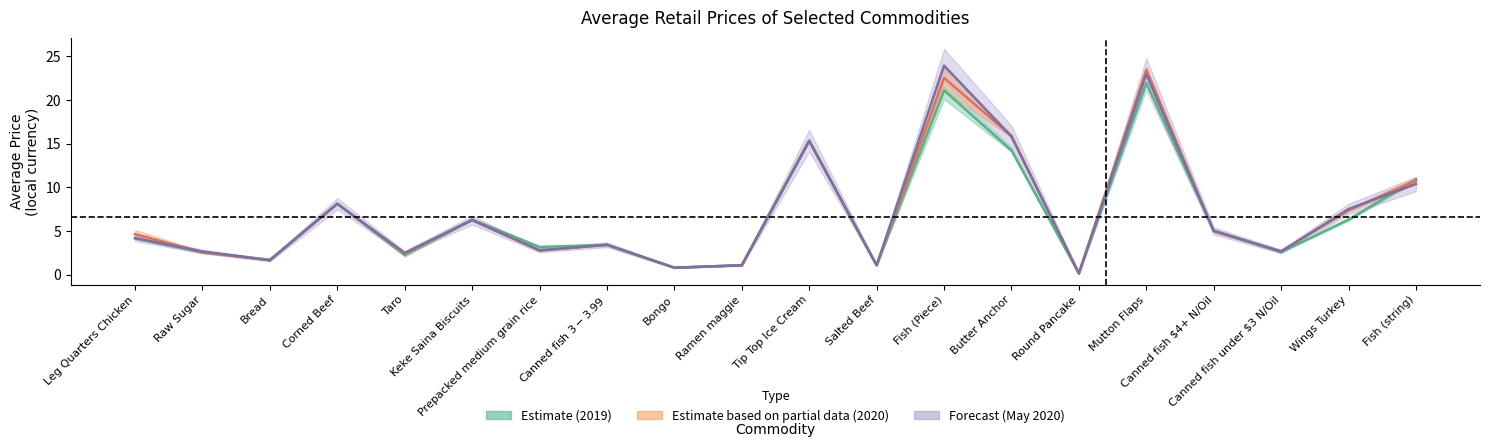

Where is the first local minimum for May 2019?

Bread